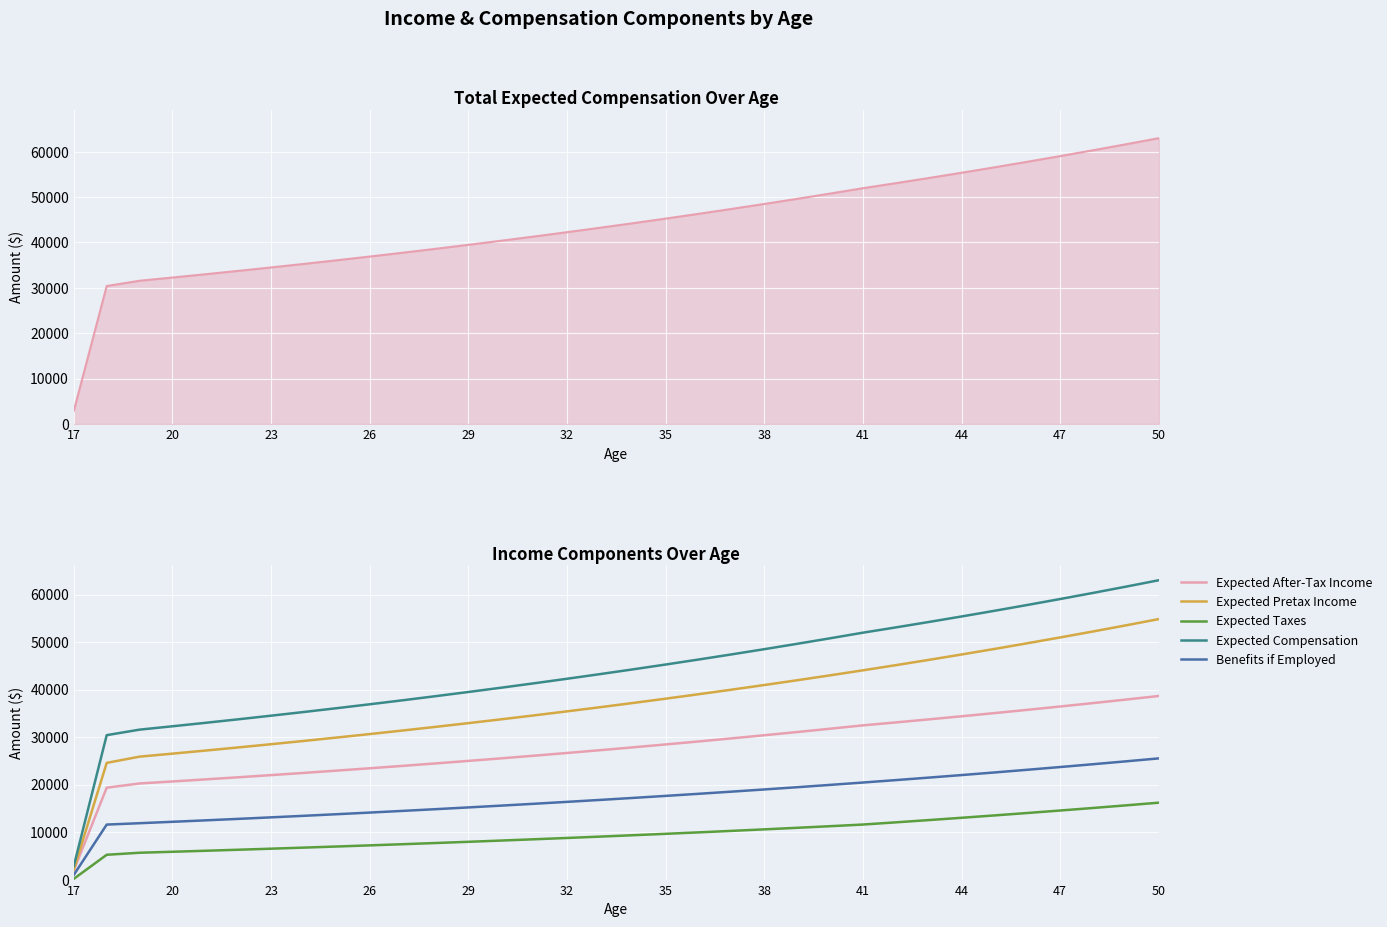

List the series in order of their peak value, highest first.

Expected Compensation, Expected Pretax Income, Expected After-Tax Income, Benefits if Employed, Expected Taxes